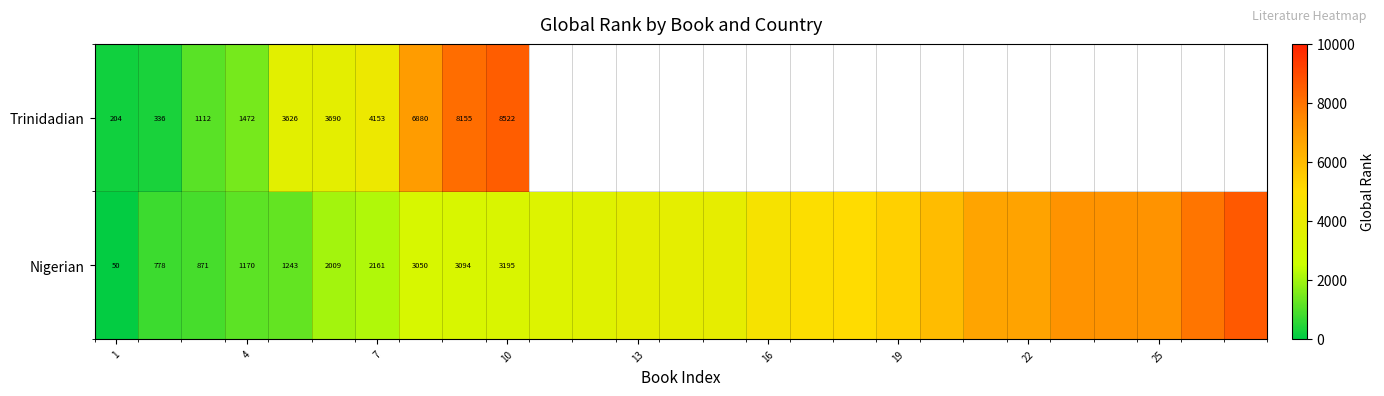

Where is Trinidadian nearest to the value 4363?

7